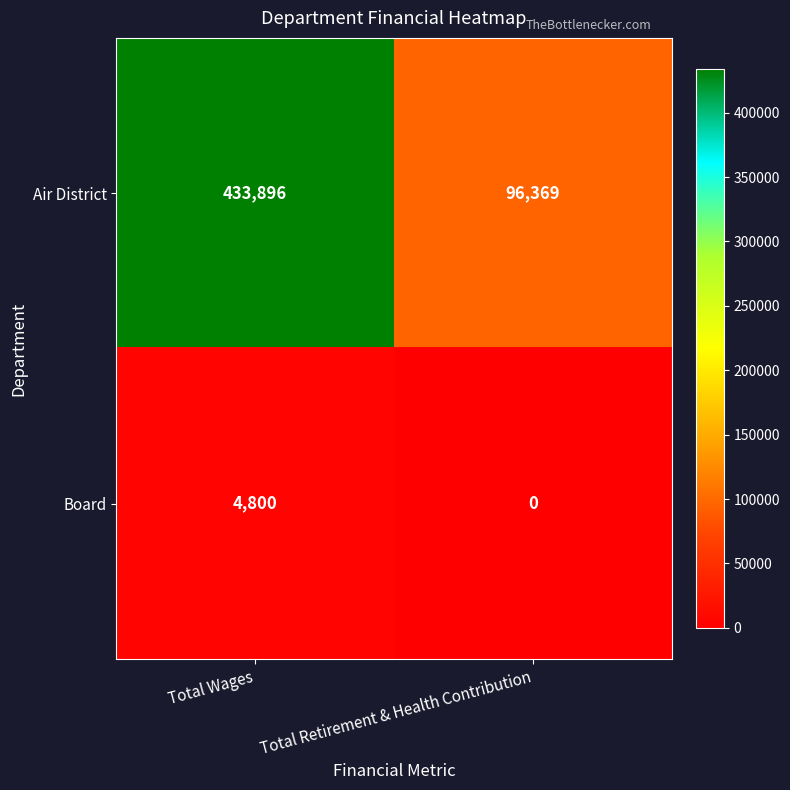

Which label corresponds to the smallest value in the chart?

Total Retirement & Health Contribution